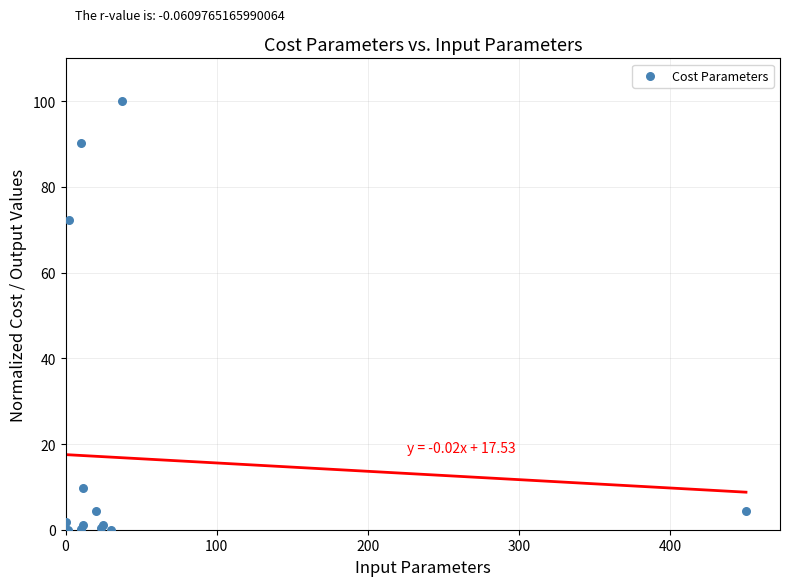

What Y value in the scatter plot is closest to 50?

72.2